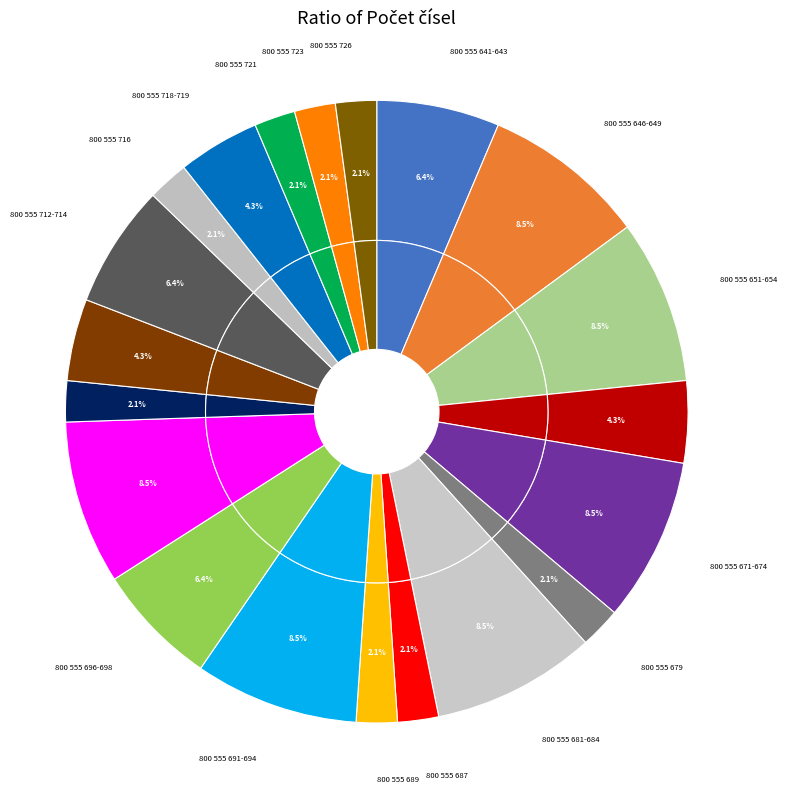

What is the change in value from 800 555 679 to 800 555 691-694?

+3